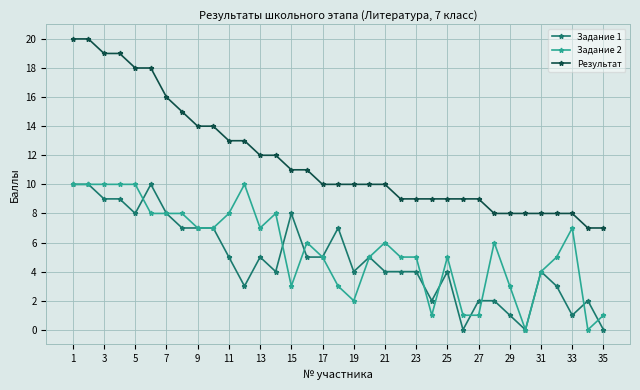

Which series has the largest total across all categories?

Результат